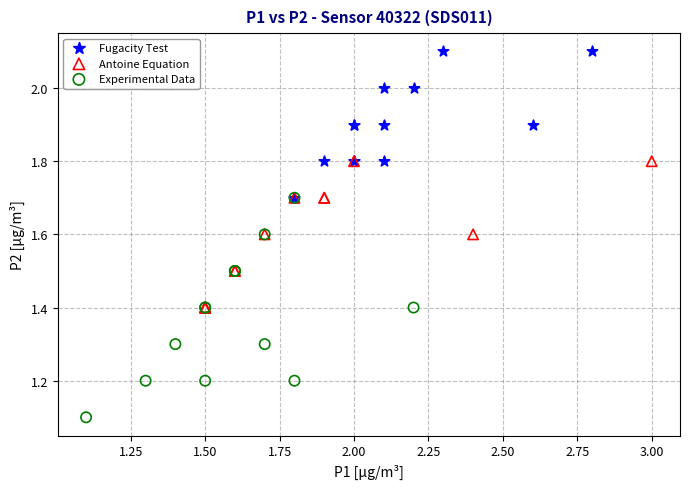

Which series contains the lowest Y value?

Experimental Data